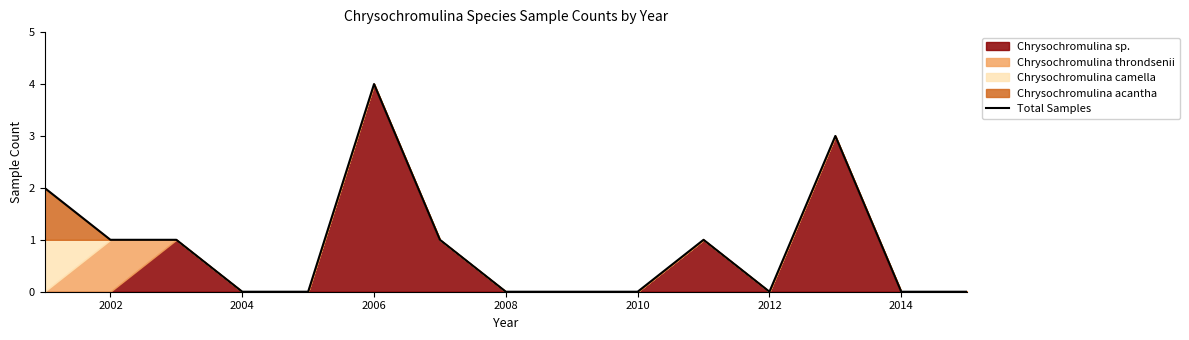

What is the difference between the maximum and minimum values?

4